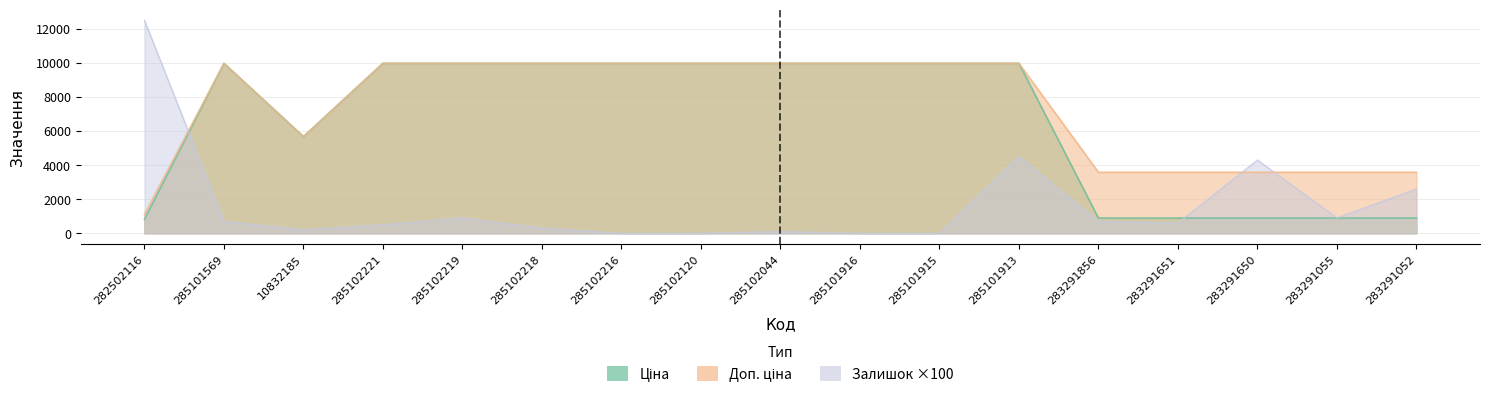

Is the value of Залишок at 10832185 greater than the value of Ціна at 285101913?

No